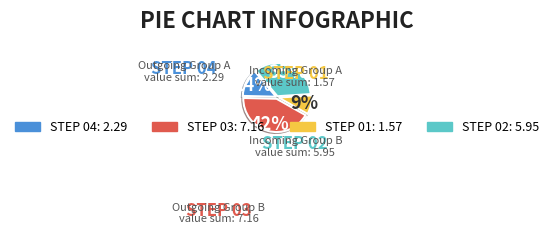

Does any single category account for the majority?

No